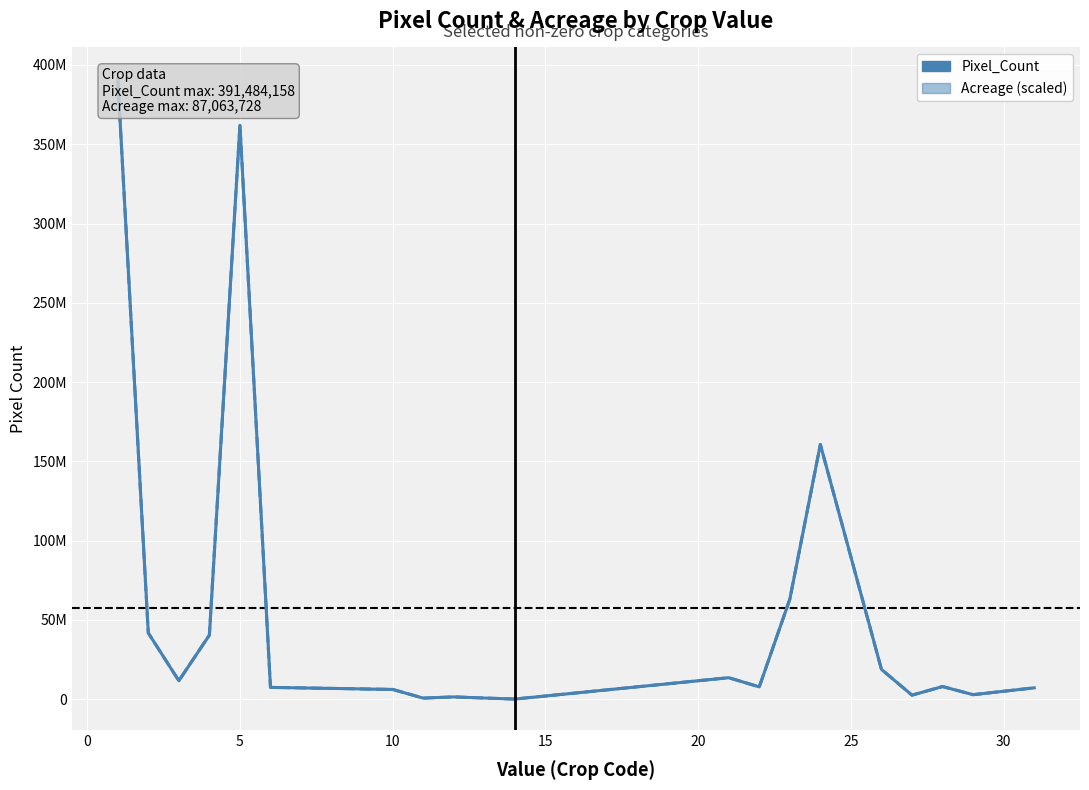

What is the difference between the maximum and minimum values in the Acreage (scaled) series?

391438468.0